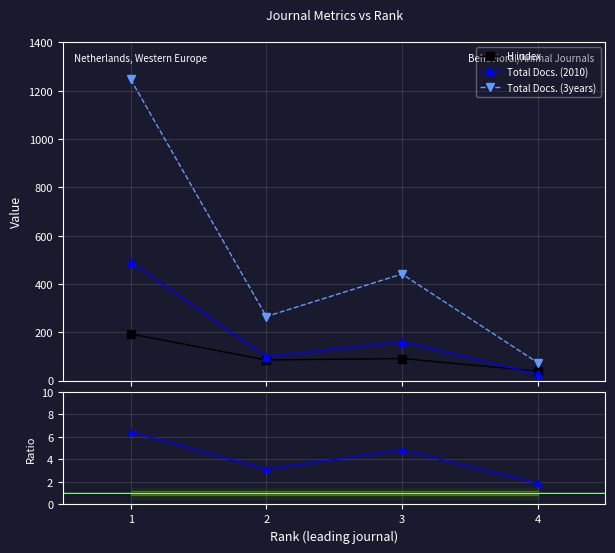

True or false: H index and Docs(3y)/H index cross at least once.

False